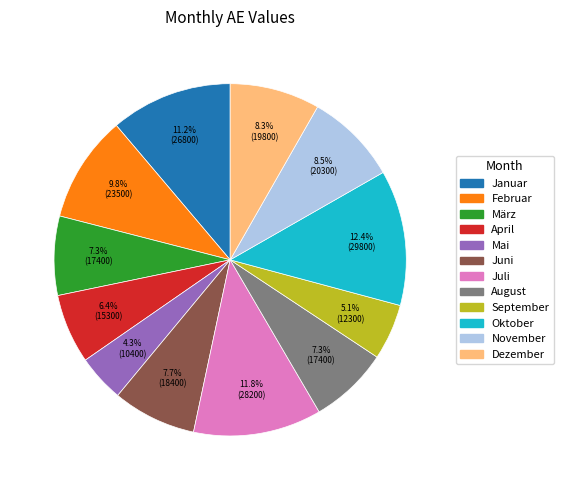

Does Januar account for over 50% of the chart?

No